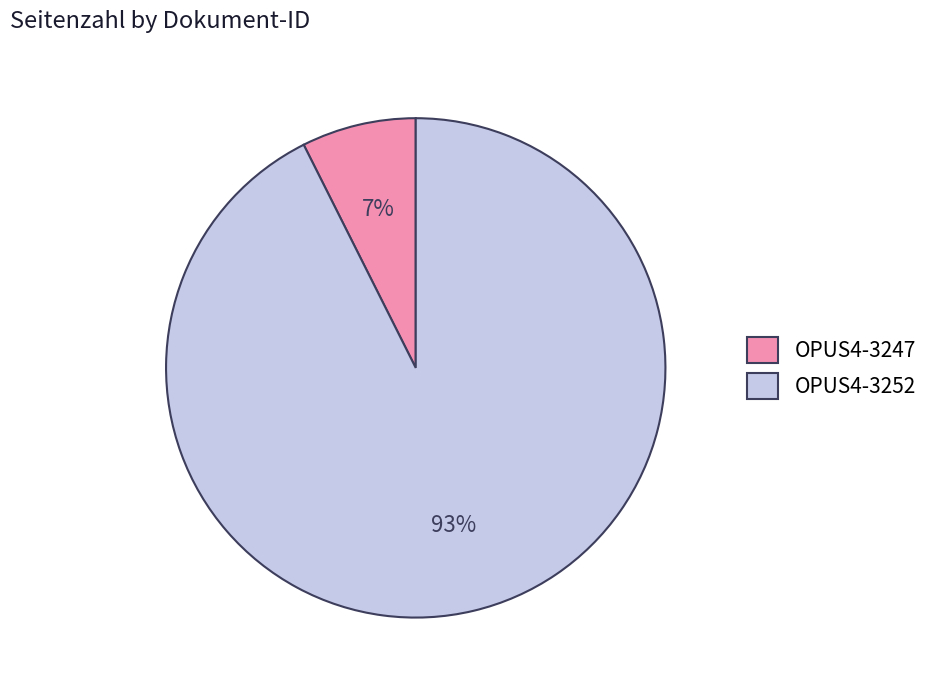

Do OPUS4-3252 and OPUS4-3247 together represent more than half of the pie?

Yes